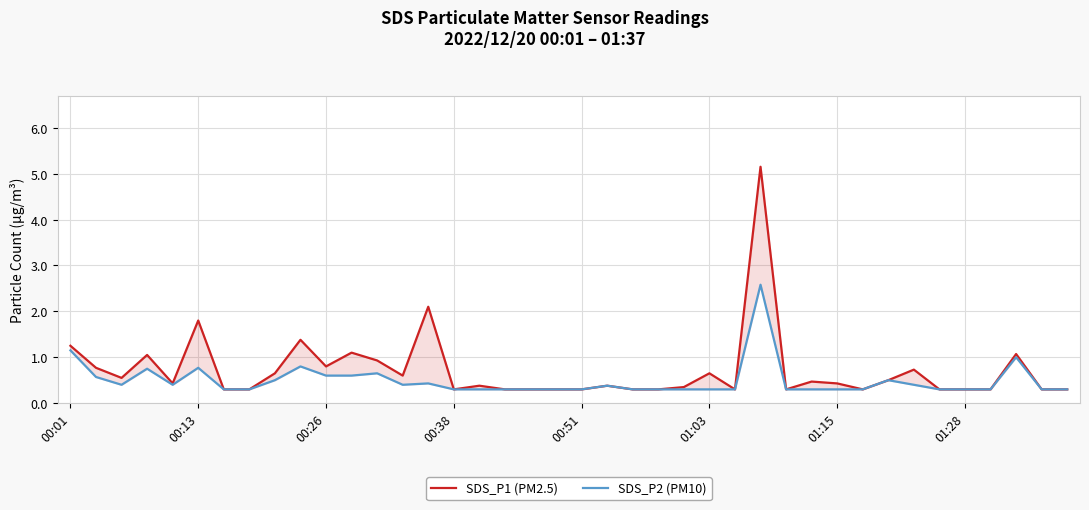

What is the difference between the SDS_P2 (PM10) values at 12 and 26?

0.4